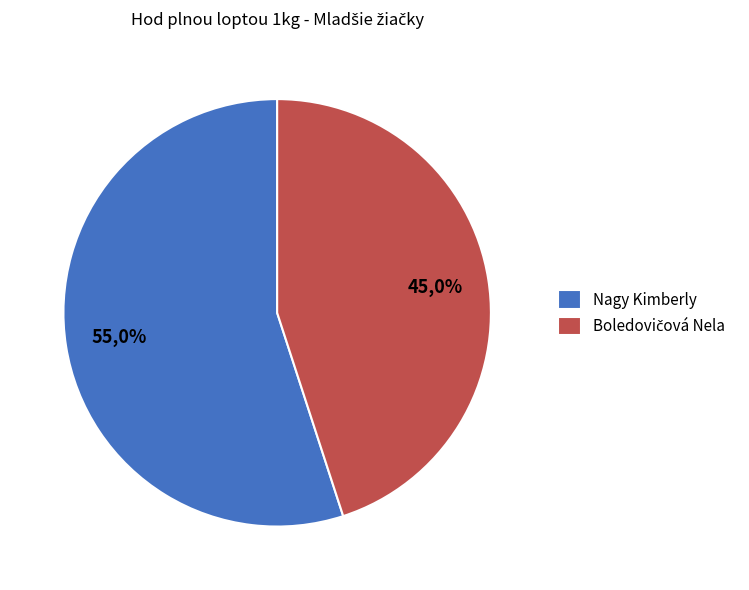

Between Boledovičová Nela and Nagy Kimberly, which is larger?

Nagy Kimberly